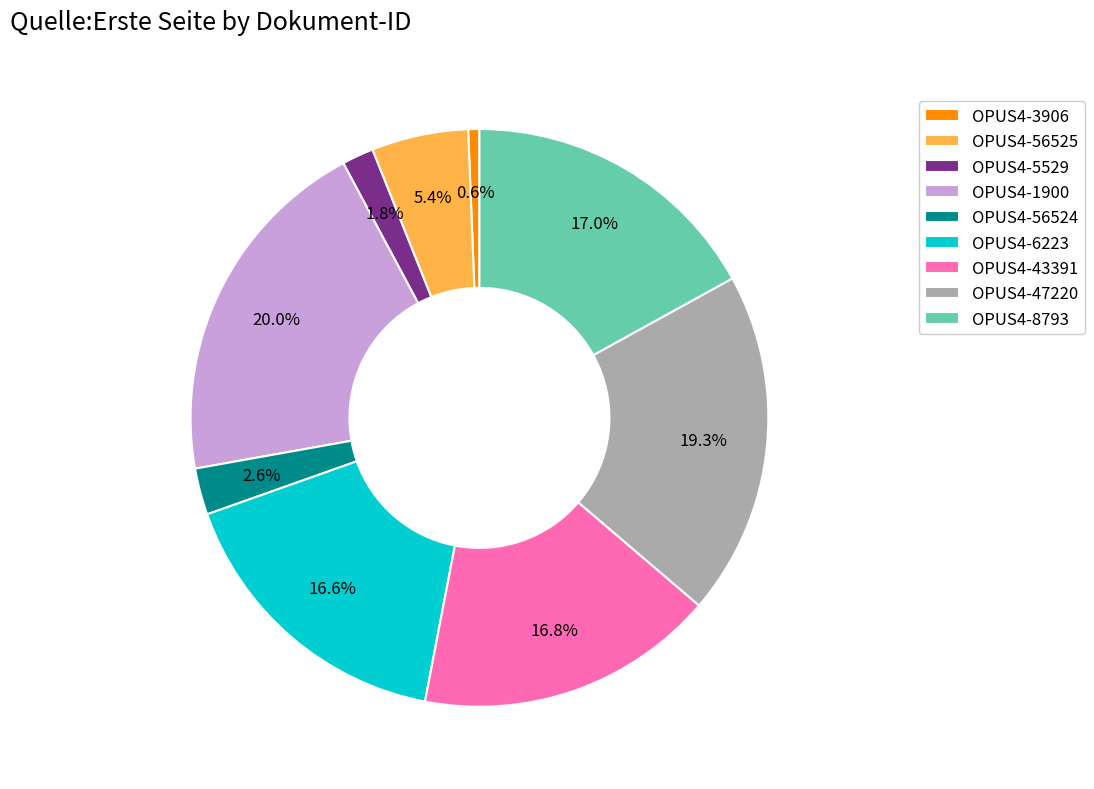

Which category has the biggest portion of the pie?

OPUS4-1900